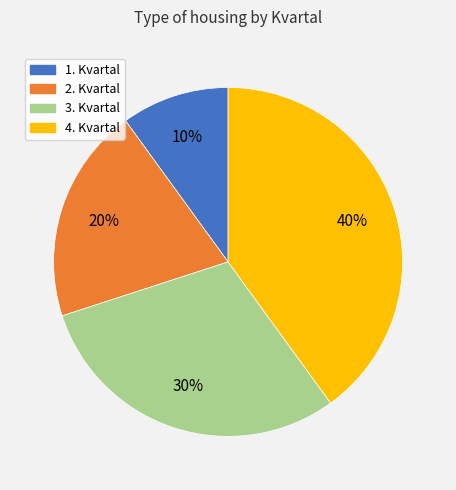

Rank the categories by value from lowest to highest.

1. Kvartal, 2. Kvartal, 3. Kvartal, 4. Kvartal